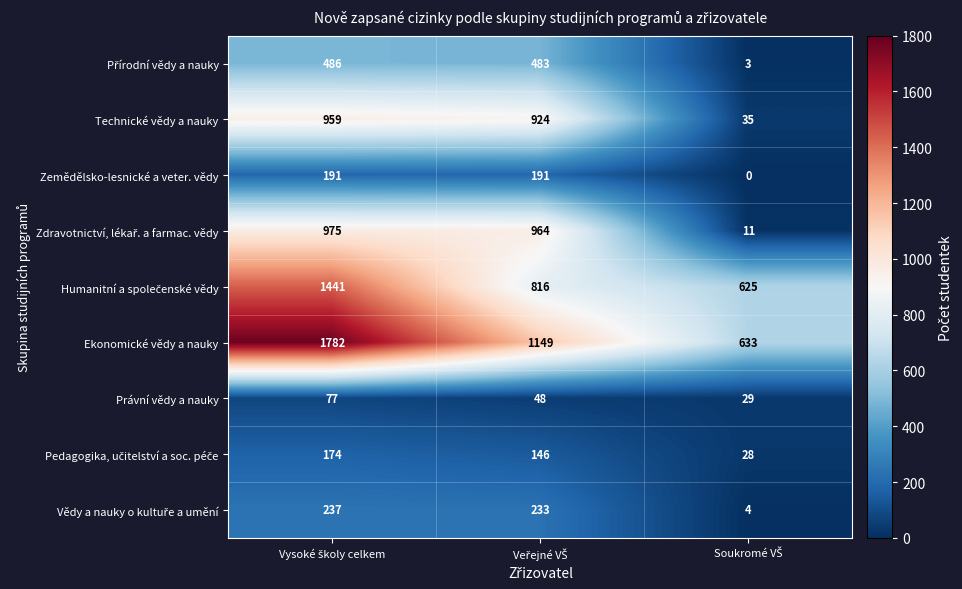

Count the number of categories in the chart.

3